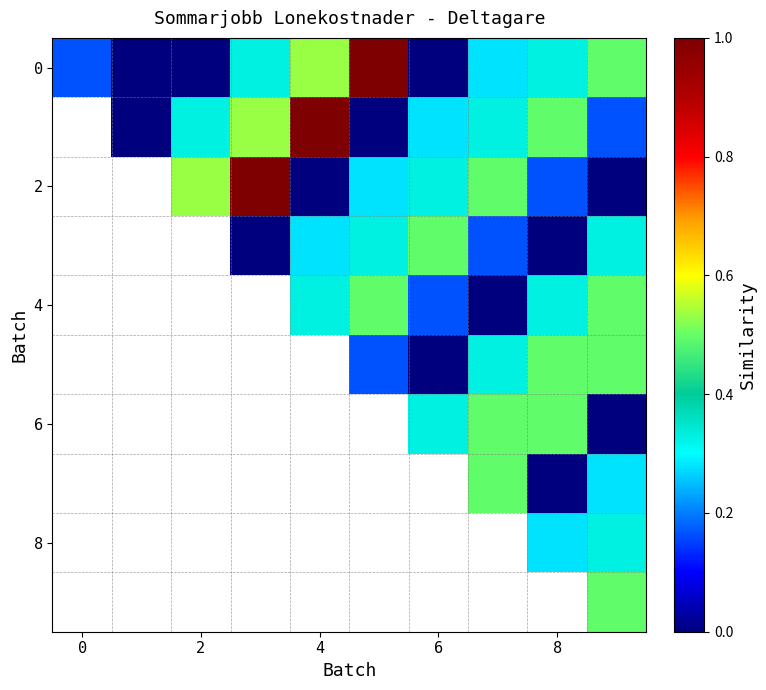

Between 5 and 8, which is larger?

5